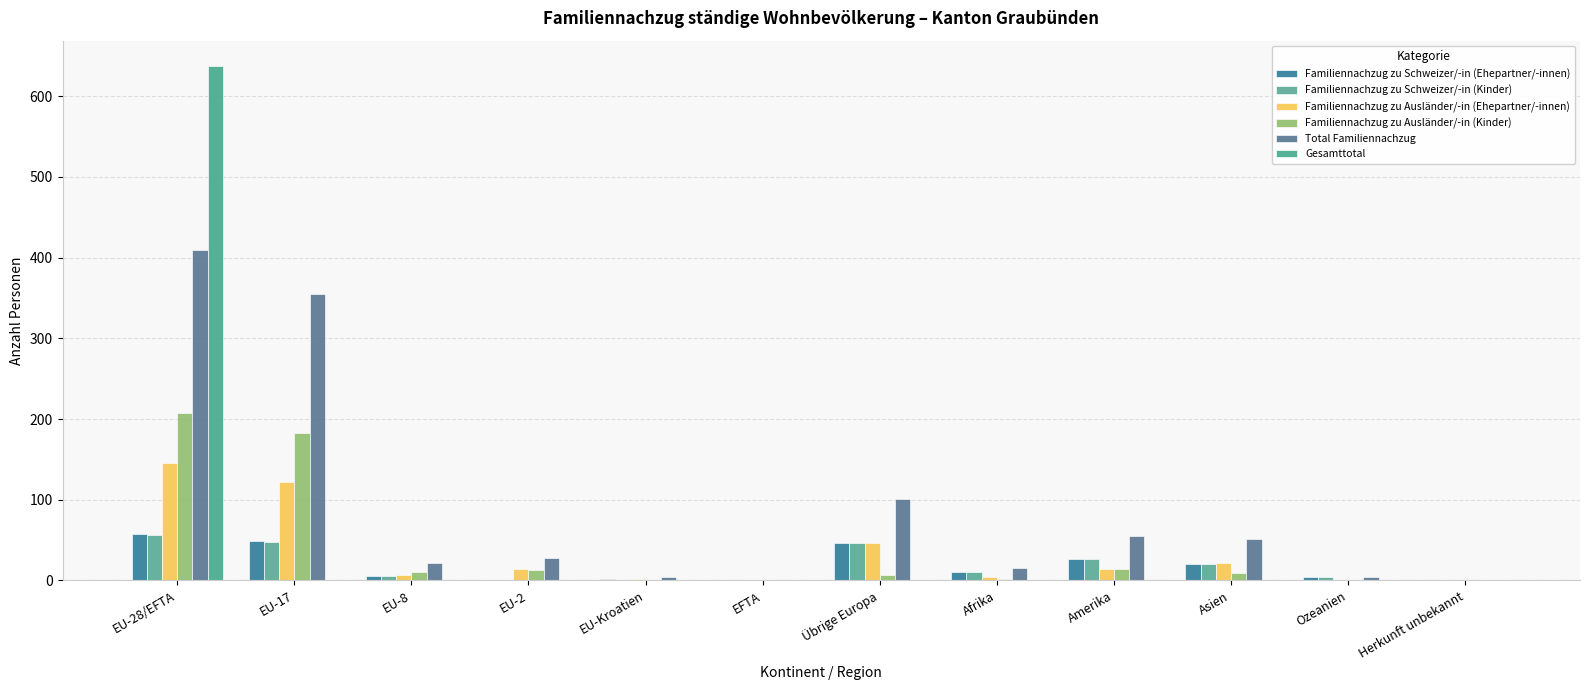

Which category has the lowest value across all series?

EFTA